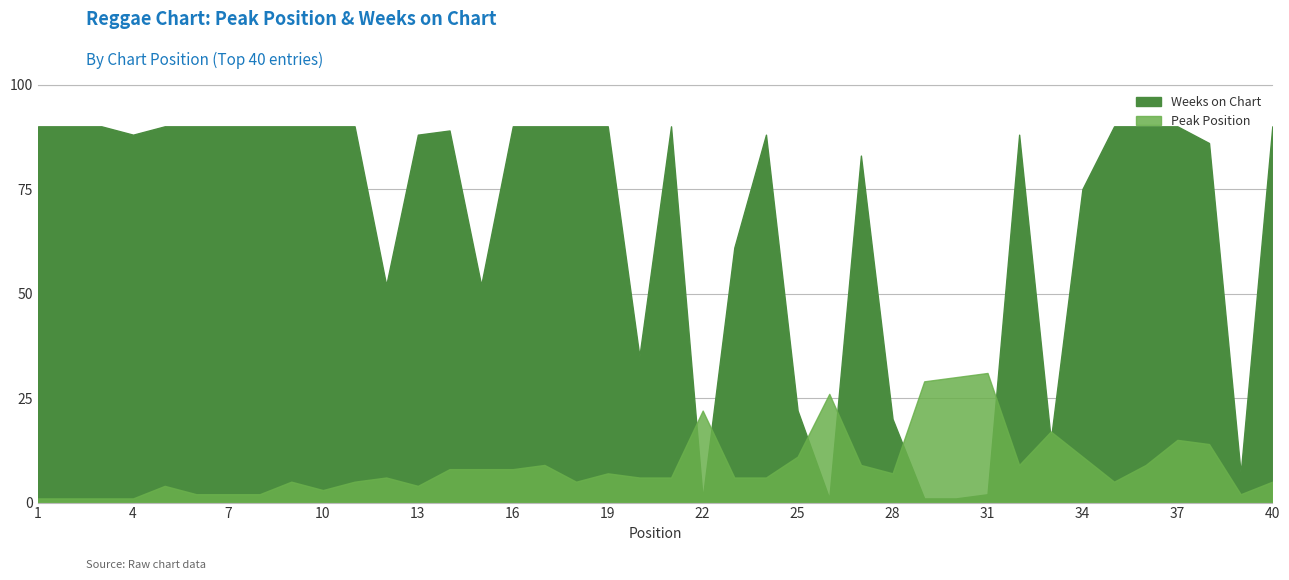

Reading right to left, transcribe all the data shown in this chart.

Peak Position: 5	2	14	15	9	5	11	17	9	31	30	29	7	9	26	11	6	6	22	6	6	7	5	9	8	8	8	4	6	5	3	5	2	2	2	4	1	1	1	1
Weeks on Chart: 90	7	86	90	90	90	75	15	88	2	1	1	20	83	1	22	88	61	1	90	35	90	90	90	90	52	89	88	52	90	90	90	90	90	90	90	88	90	90	90